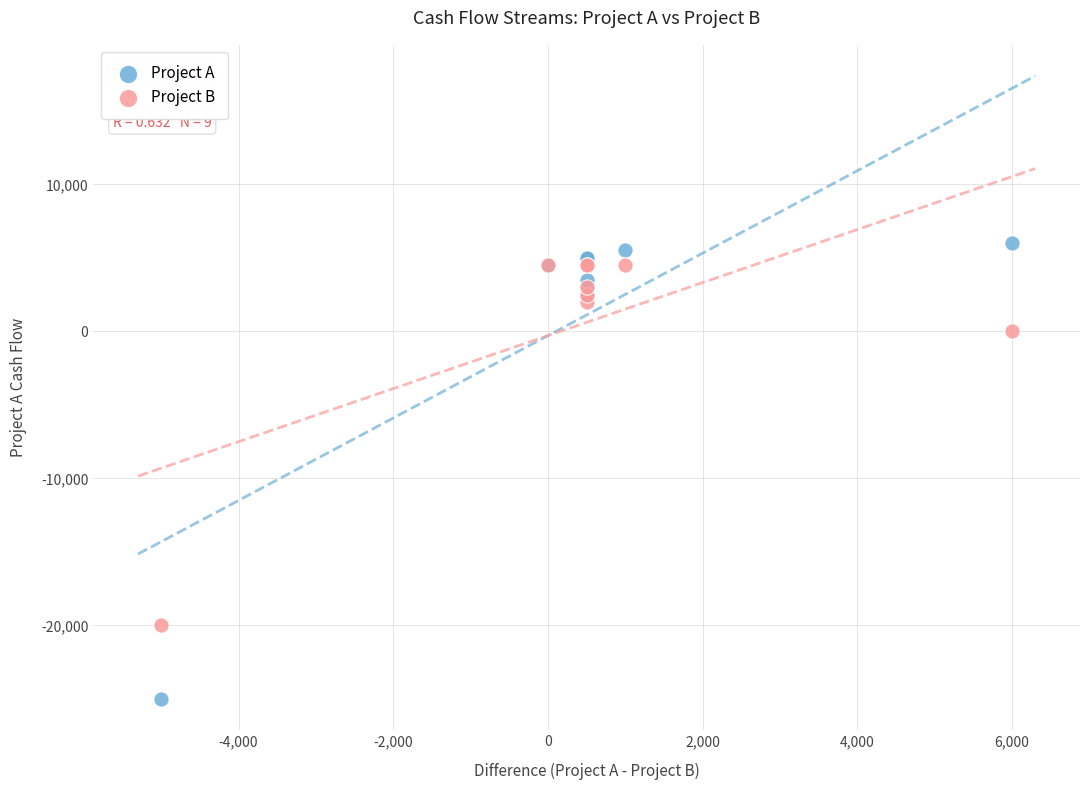

Which series contains the lowest Y value?

Project A